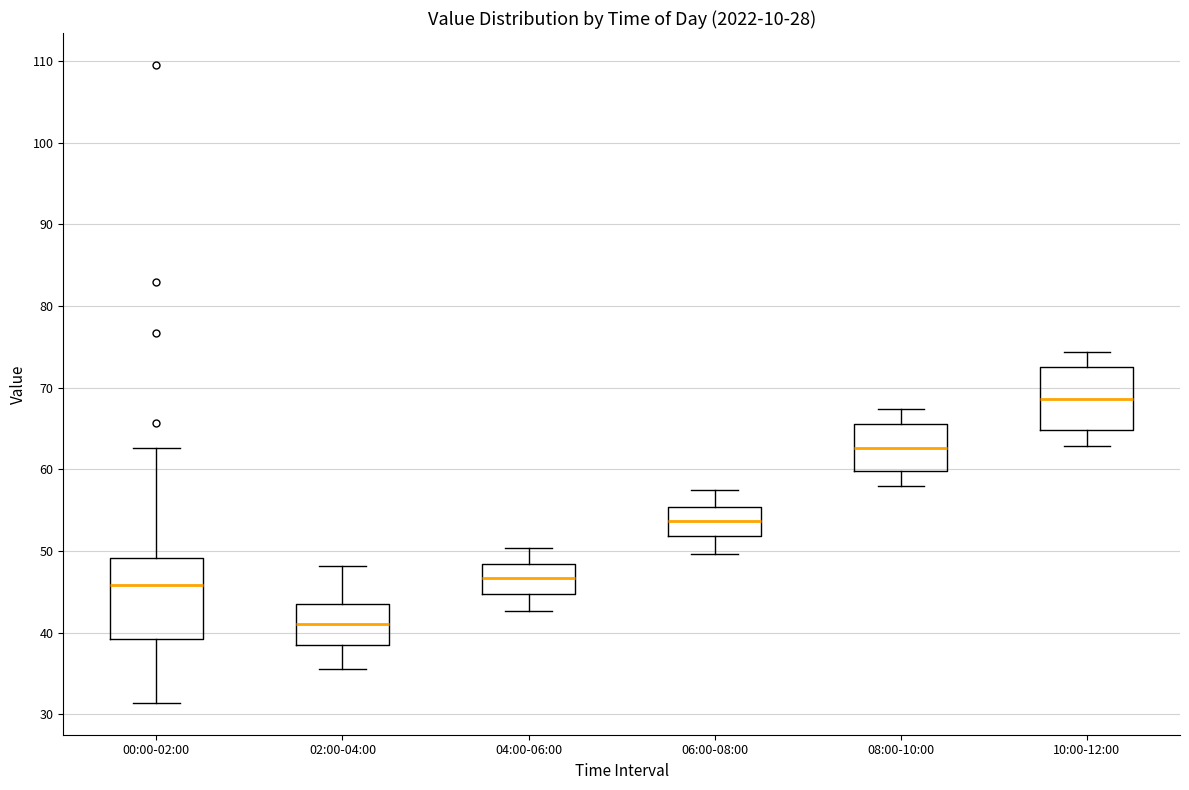

Reading left to right, transcribe this box plot: for each box, give where its median line is, the range the box spans, and where its two whiskers end, as read against the y-axis. The values are not printed on the chart, so give them approximately, as read against the axis.

00:00-02:00: median 46, box 39 to 49, whiskers 31 to 63
02:00-04:00: median 41, box 38 to 44, whiskers 36 to 48
04:00-06:00: median 47, box 45 to 48, whiskers 43 to 50
06:00-08:00: median 54, box 52 to 55, whiskers 50 to 57
08:00-10:00: median 63, box 60 to 66, whiskers 58 to 67
10:00-12:00: median 69, box 65 to 73, whiskers 63 to 74